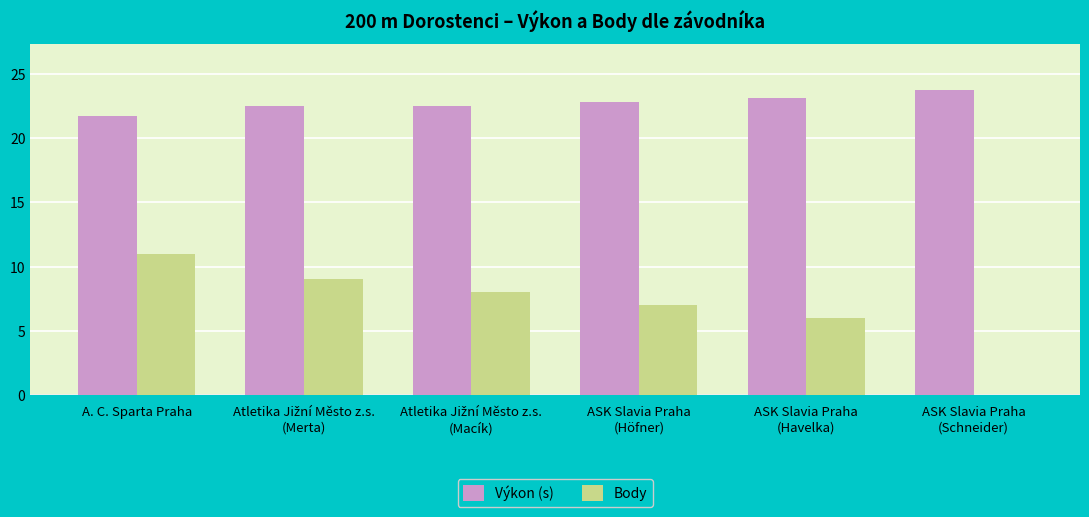

At which label is Výkon (s) closest to 22?

A. C. Sparta Praha